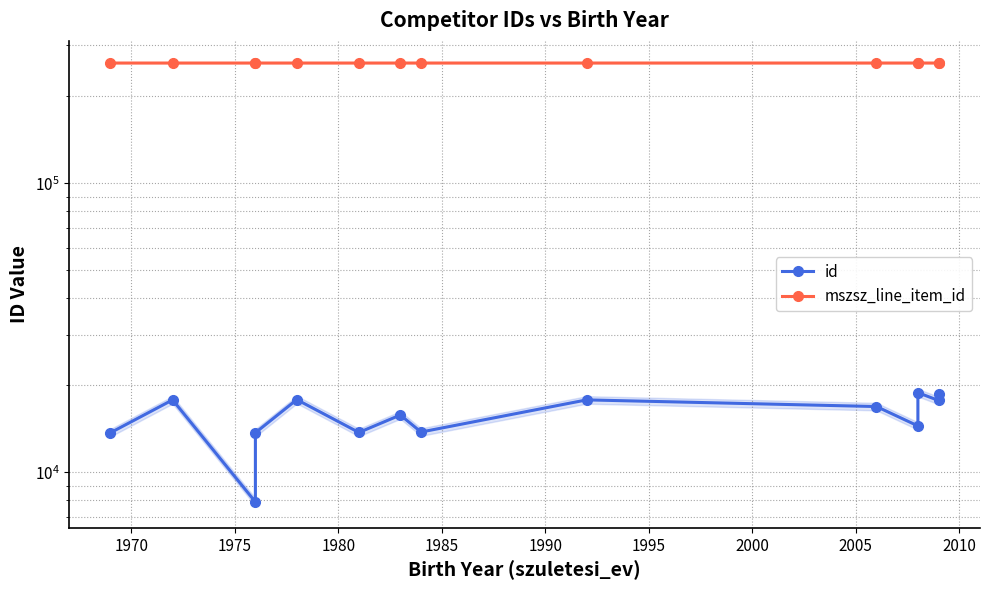

What is the maximum value for mszsz_line_item_id?

260836